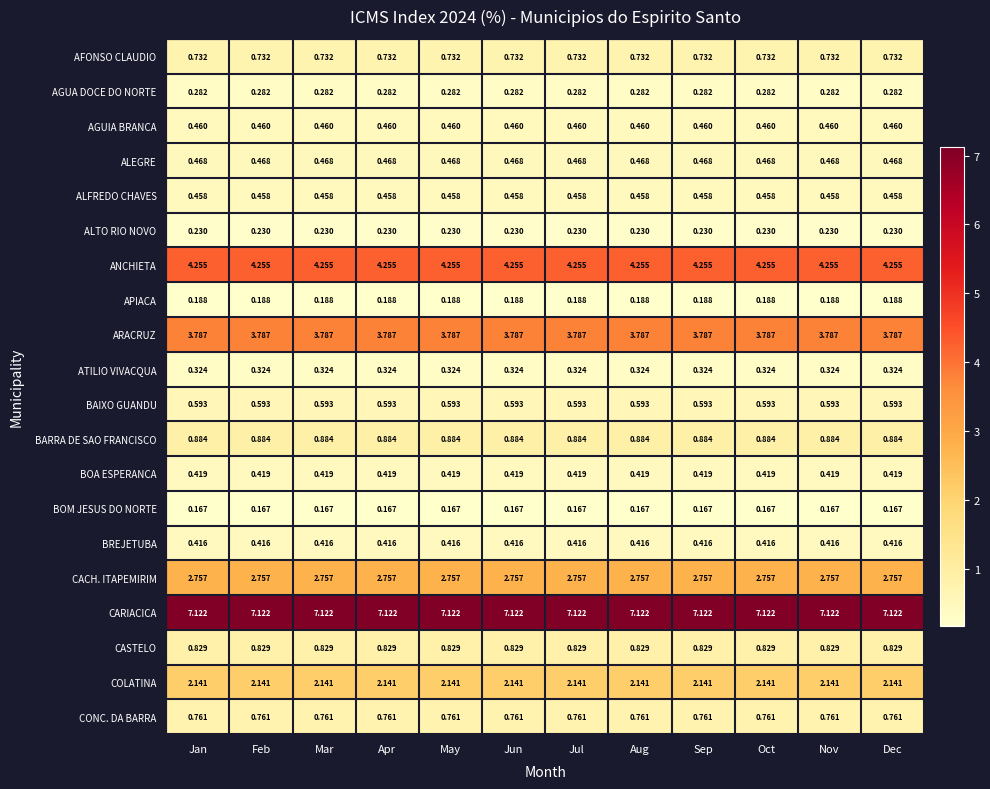

Which series has the largest total across all categories?

CARIACICA